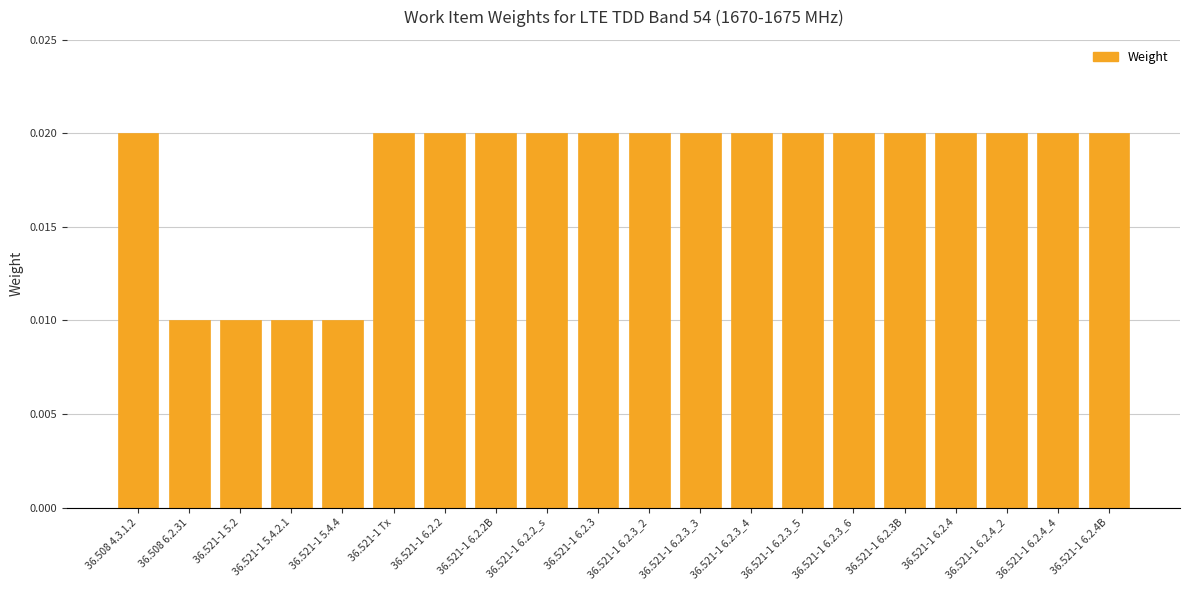

What is the sum of all values?

0.4